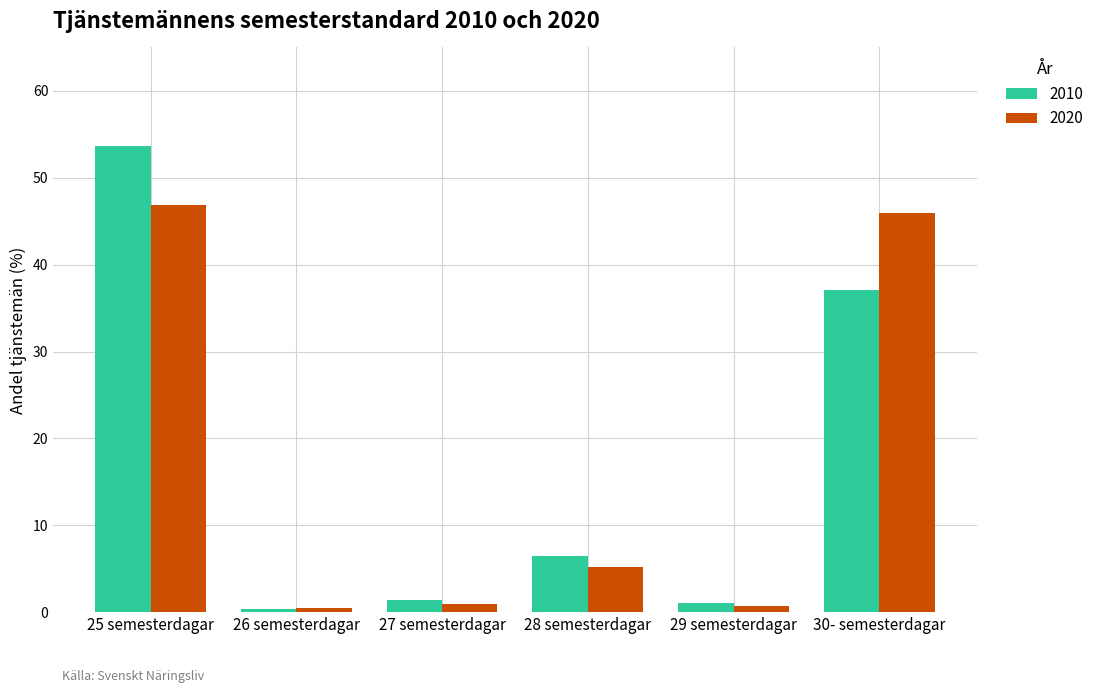

What value does the 2020 series have at 27 semesterdagar?

0.9